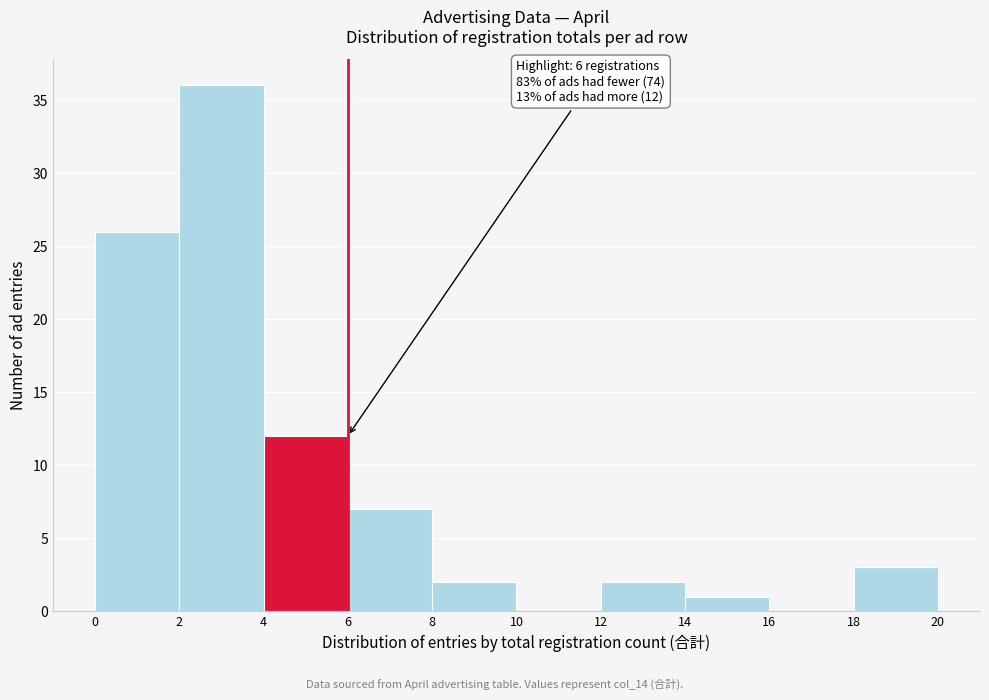

Which range on the x-axis has the tallest bar?

2 to 4